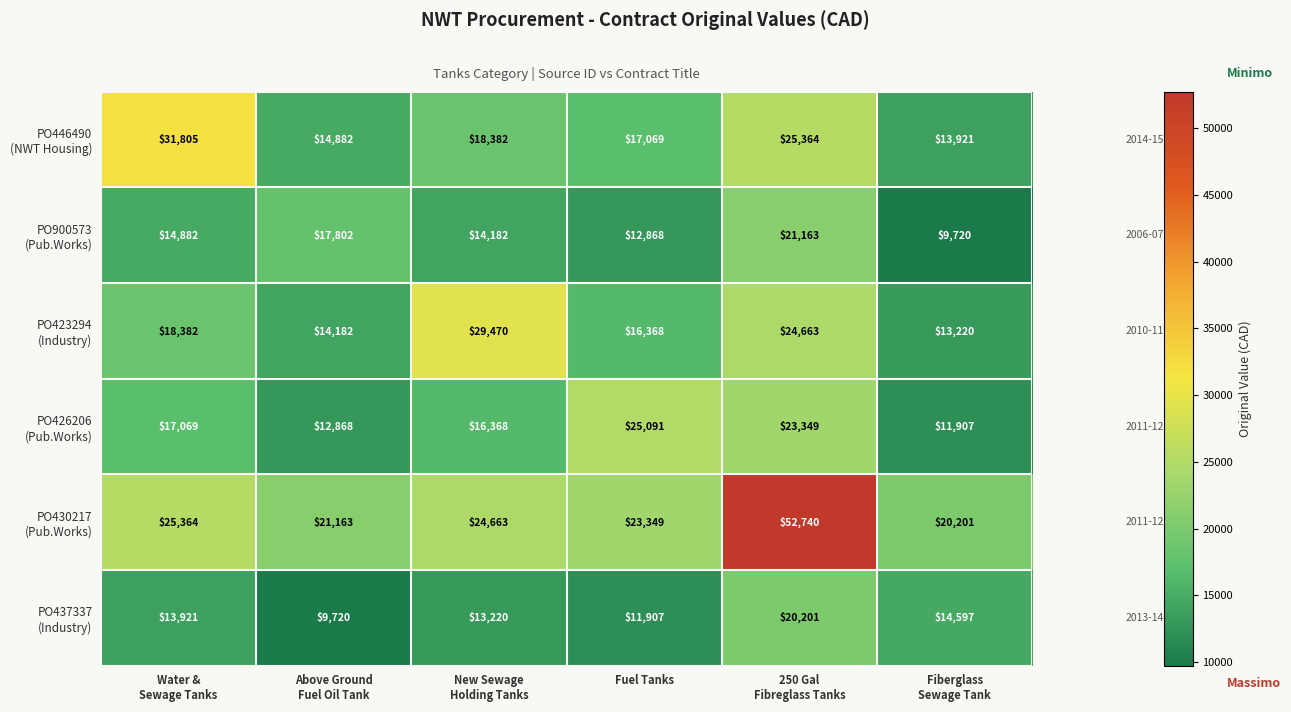

What is the difference between the highest and lowest values at Fuel Tanks?

13184